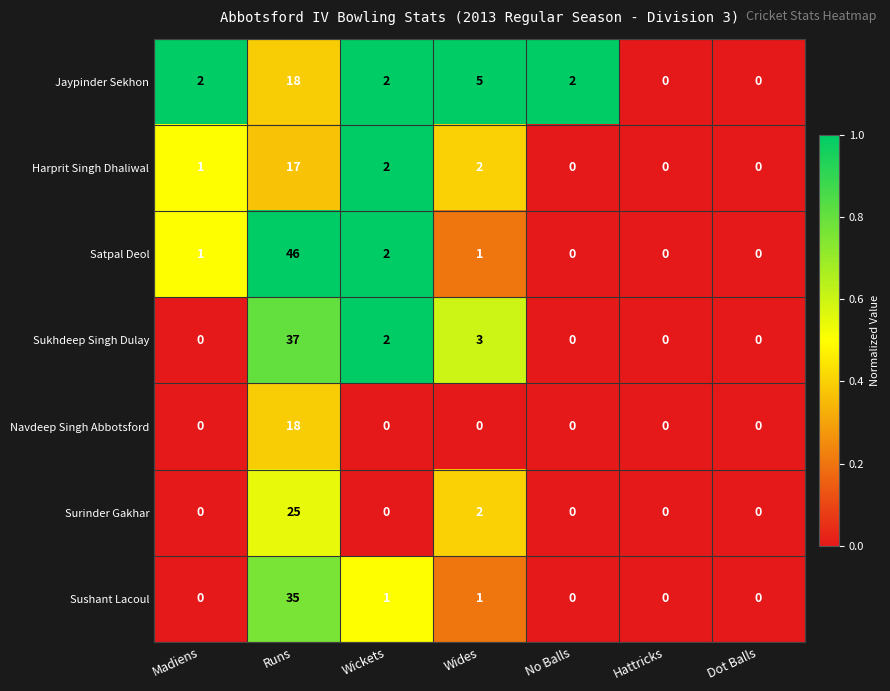

Is the value of Jaypinder Sekhon at Dot Balls greater than the value of Satpal Deol at Wickets?

No